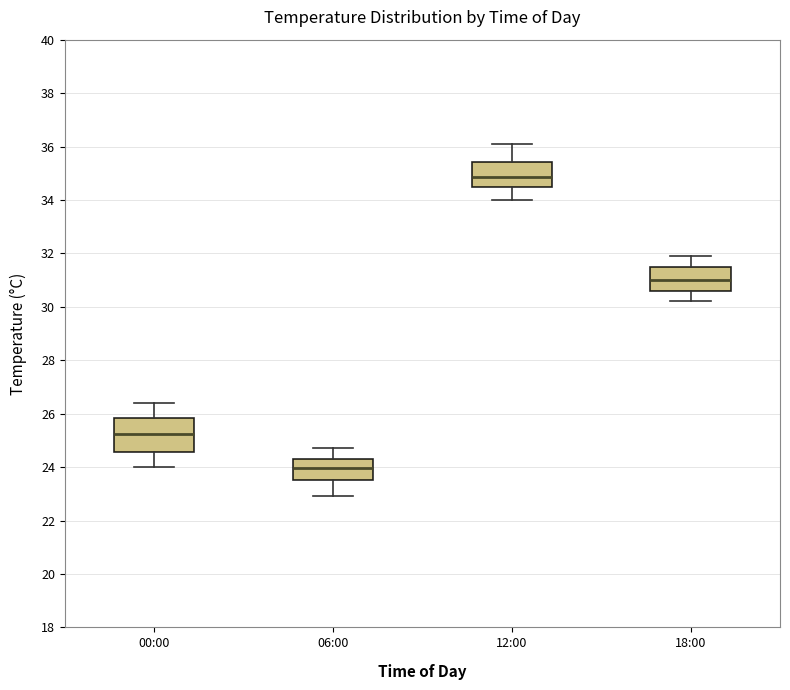

Which box is the tallest, from its lower edge to its upper edge?

00:00